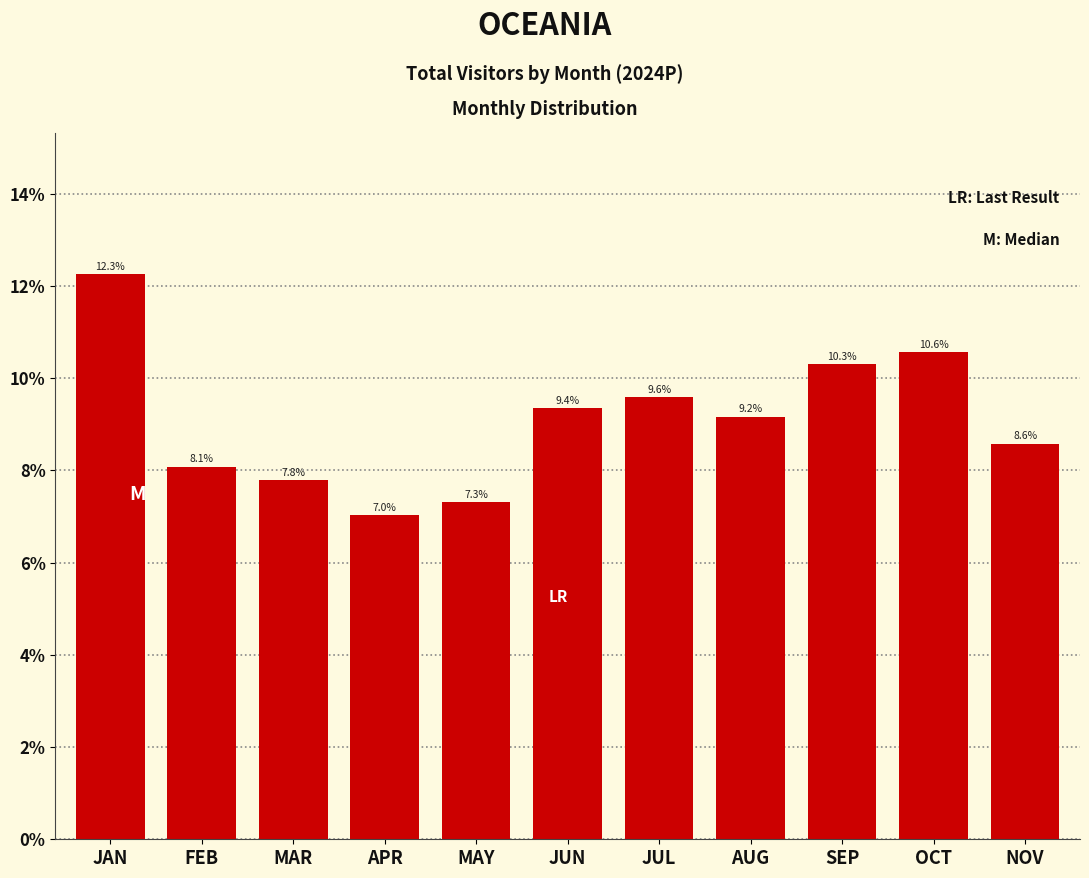

Reading left to right, transcribe all the data shown in this chart.

12.3	8.1	7.8	7.0	7.3	9.4	9.6	9.2	10.3	10.6	8.6